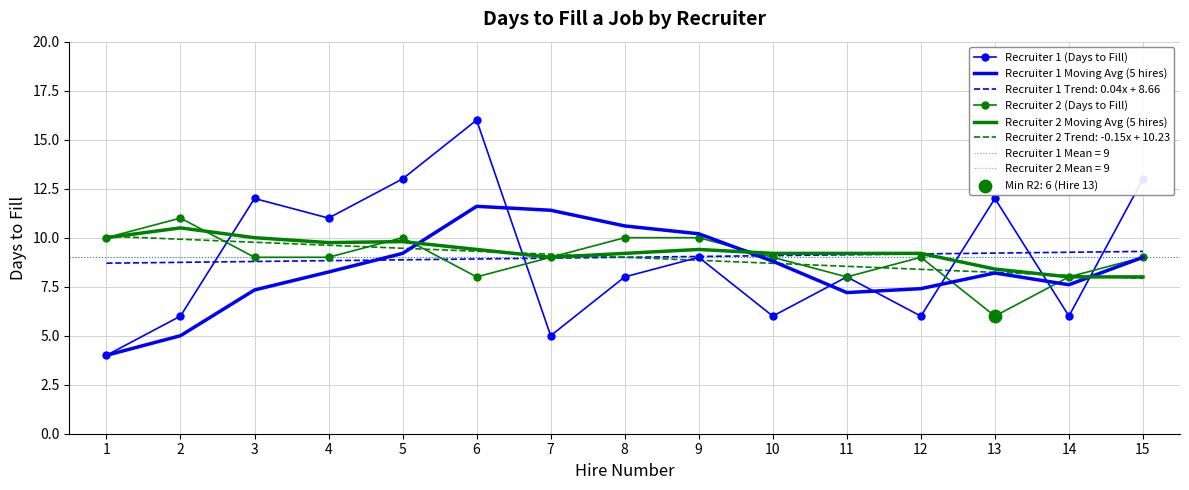

Which series reaches the minimum Y coordinate?

Recruiter 1 (Days to Fill)